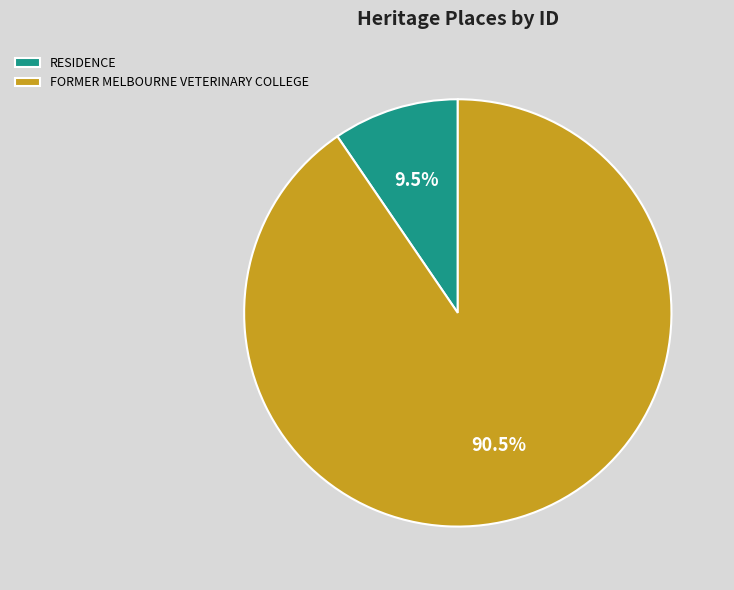

Rank the categories by value from highest to lowest.

FORMER MELBOURNE VETERINARY COLLEGE, RESIDENCE